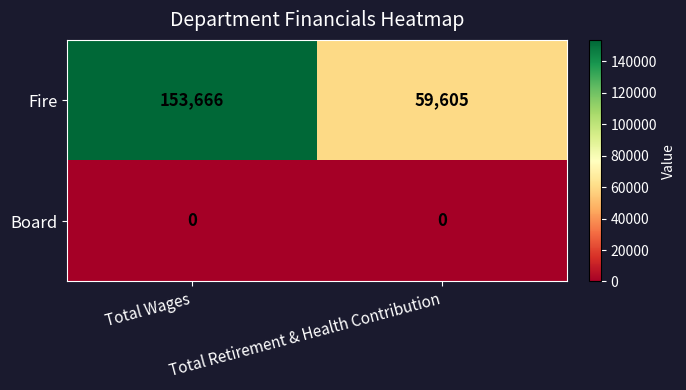

Where is Fire nearest to the value 106635?

Total Retirement & Health Contribution